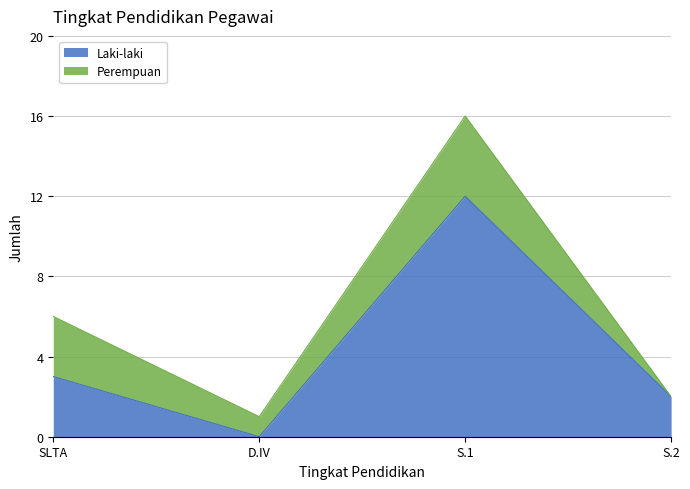

The value at S.1 is 12. True or false?

True